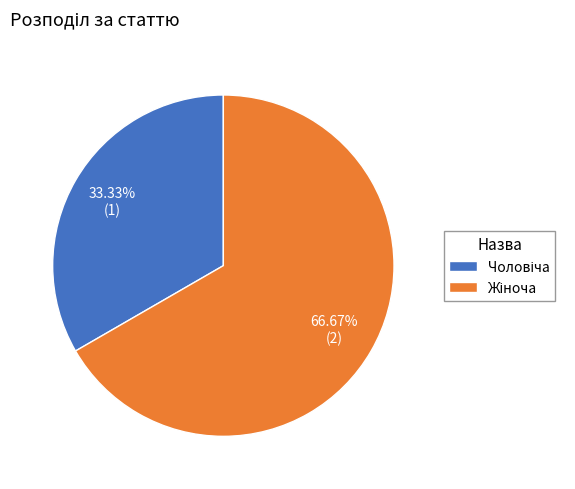

Is there a majority slice in this chart?

Yes